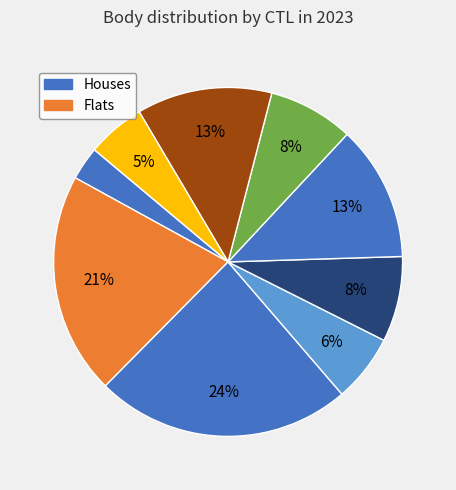

How many slices are in this pie chart?

9